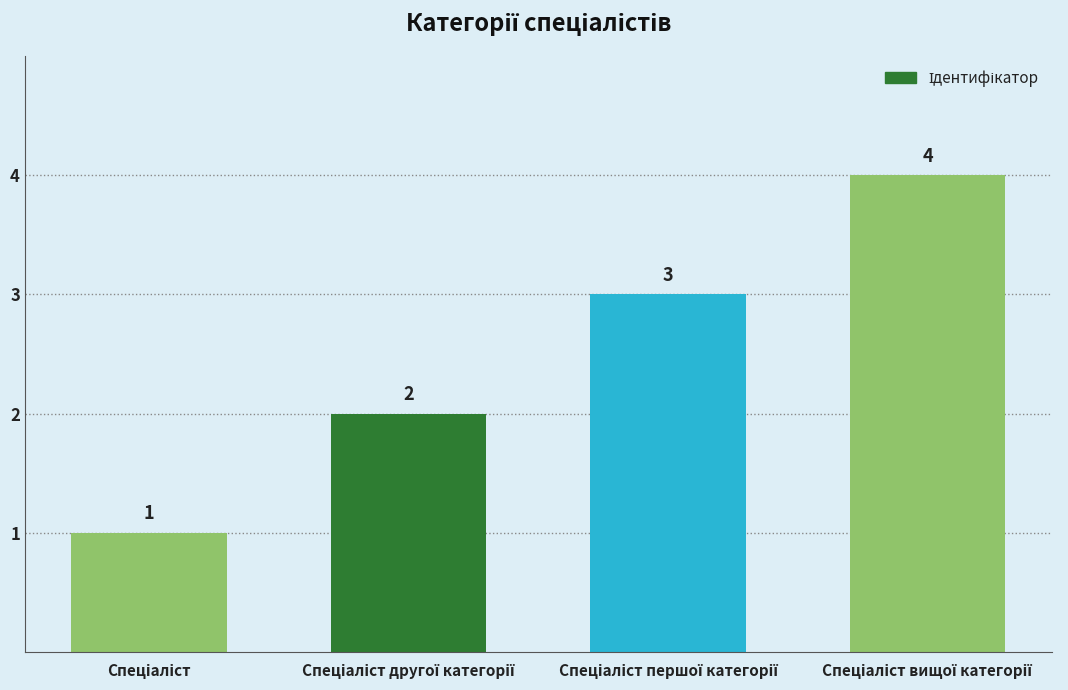

How many distinct data groups are displayed?

1